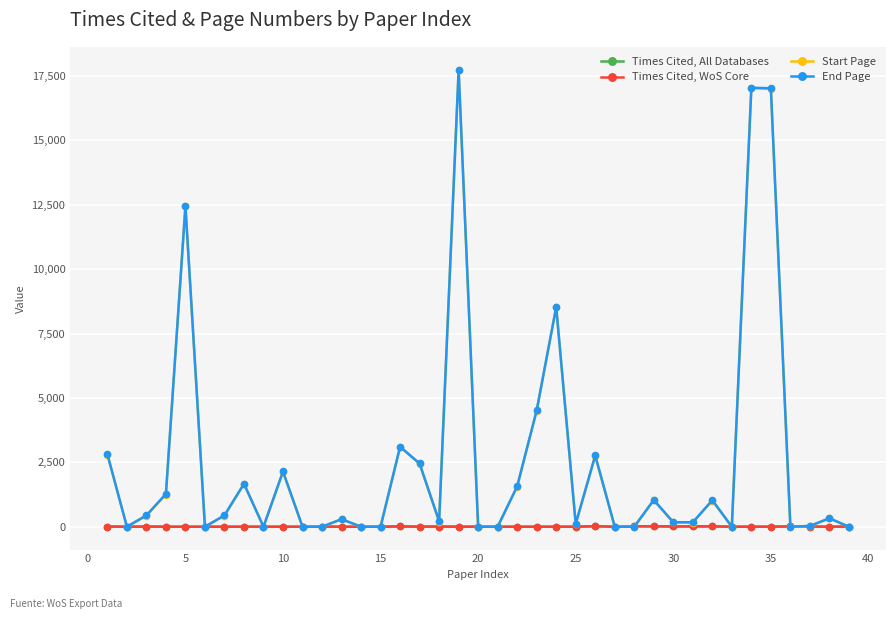

True or false: Start Page has more than 2 interior local peaks.

True